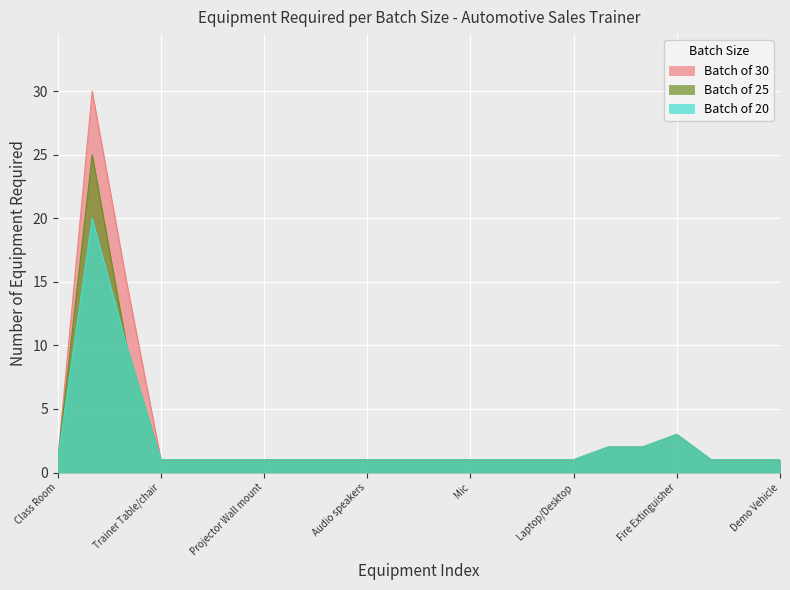

What are all the series names shown in the legend?

Batch of 30, Batch of 25, Batch of 20